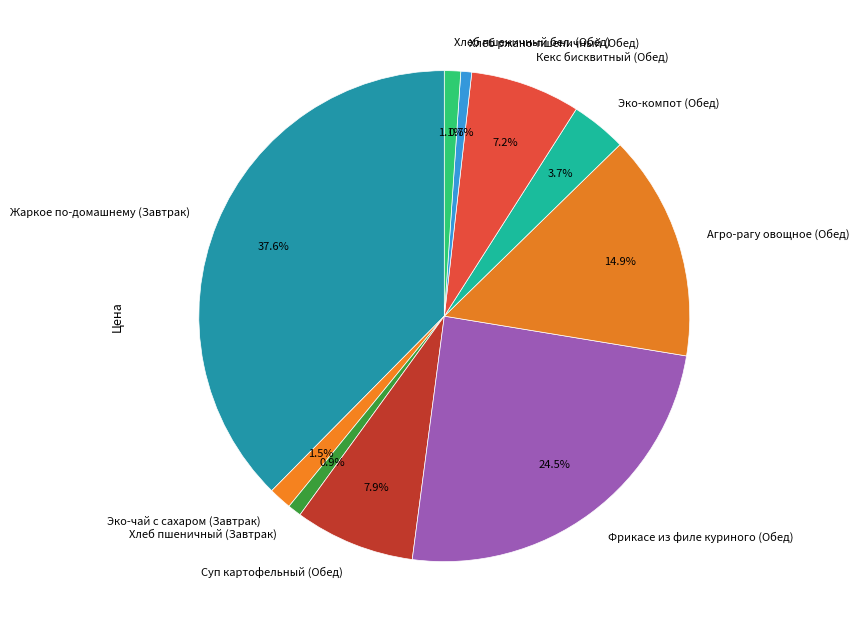

To the nearest percent, what percentage of the pie is Хлеб пшеничный бел. (Обед)?

1%